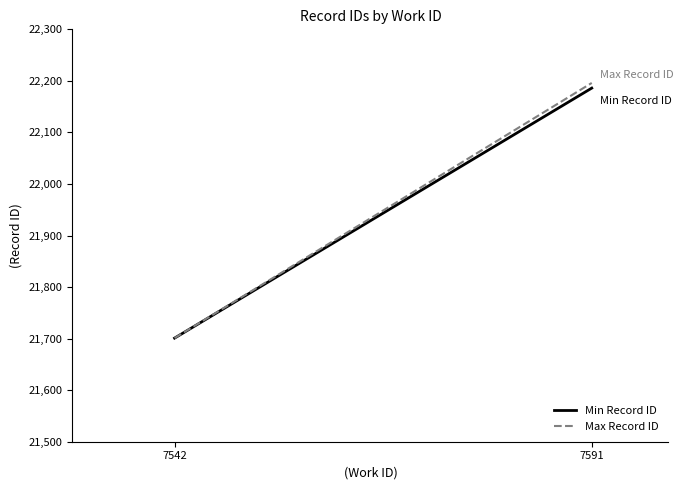

What are all the series names shown in the legend?

Min Record ID, Max Record ID